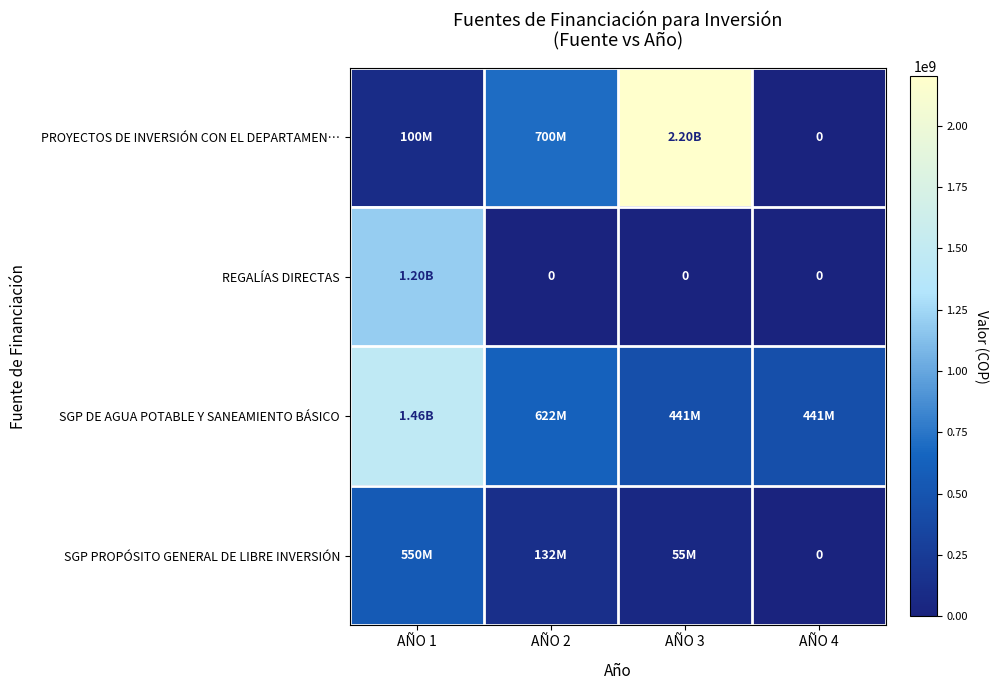

True or false: SGP PROPÓSITO GENERAL DE LIBRE INVERSIÓN has a value of 131850000 at AÑO 2.

True